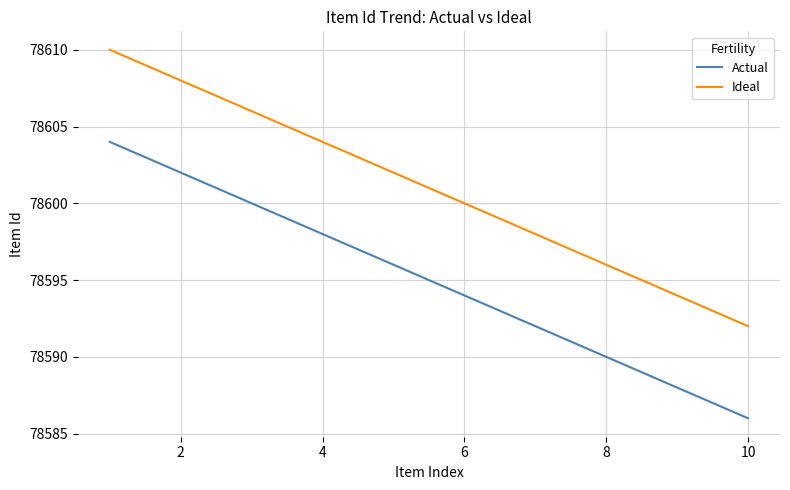

How many lines are shown in the chart?

2